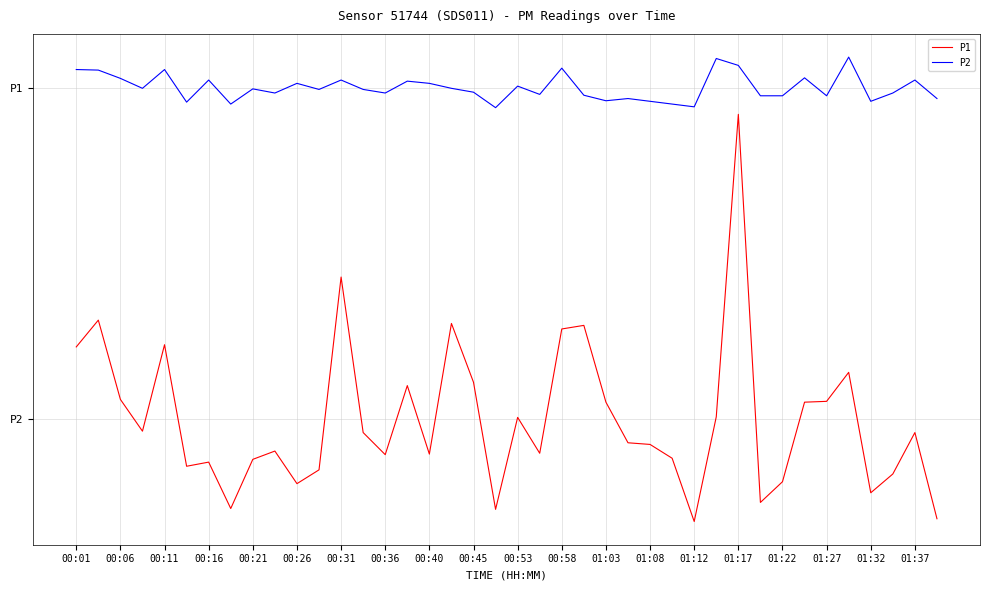

Does the chart display data point markers on the line(s)?

No